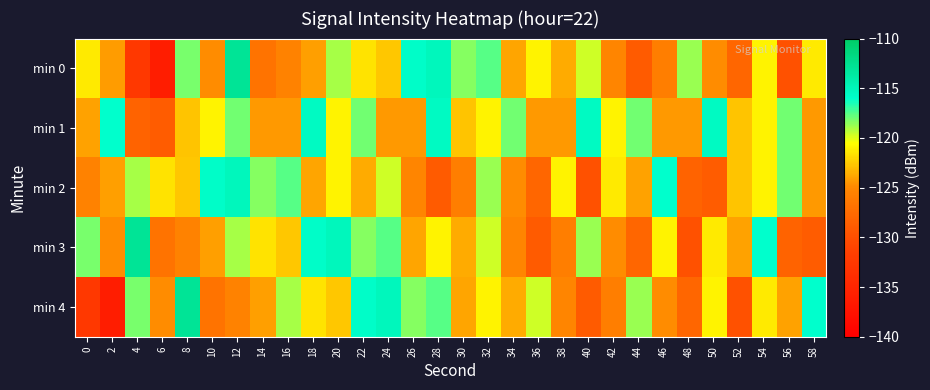

List the series in order of their peak value, highest first.

min 0, min 3, min 4, min 2, min 1